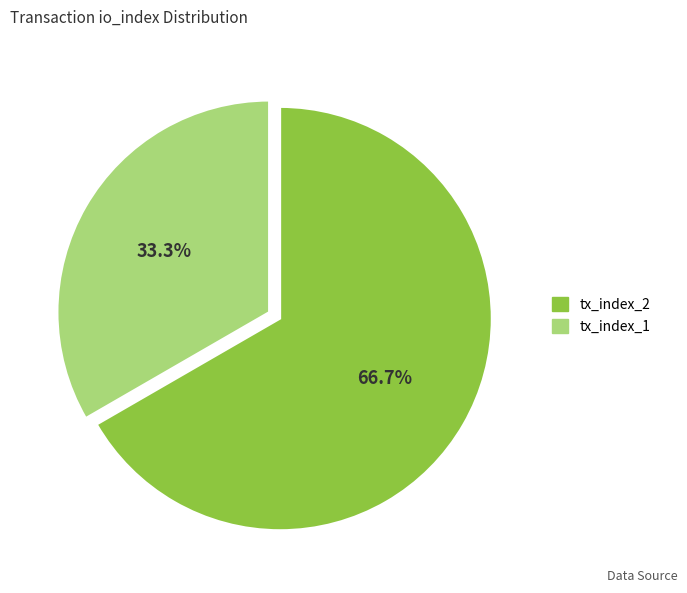

Which has a higher value, tx_index_2 or tx_index_1?

tx_index_2